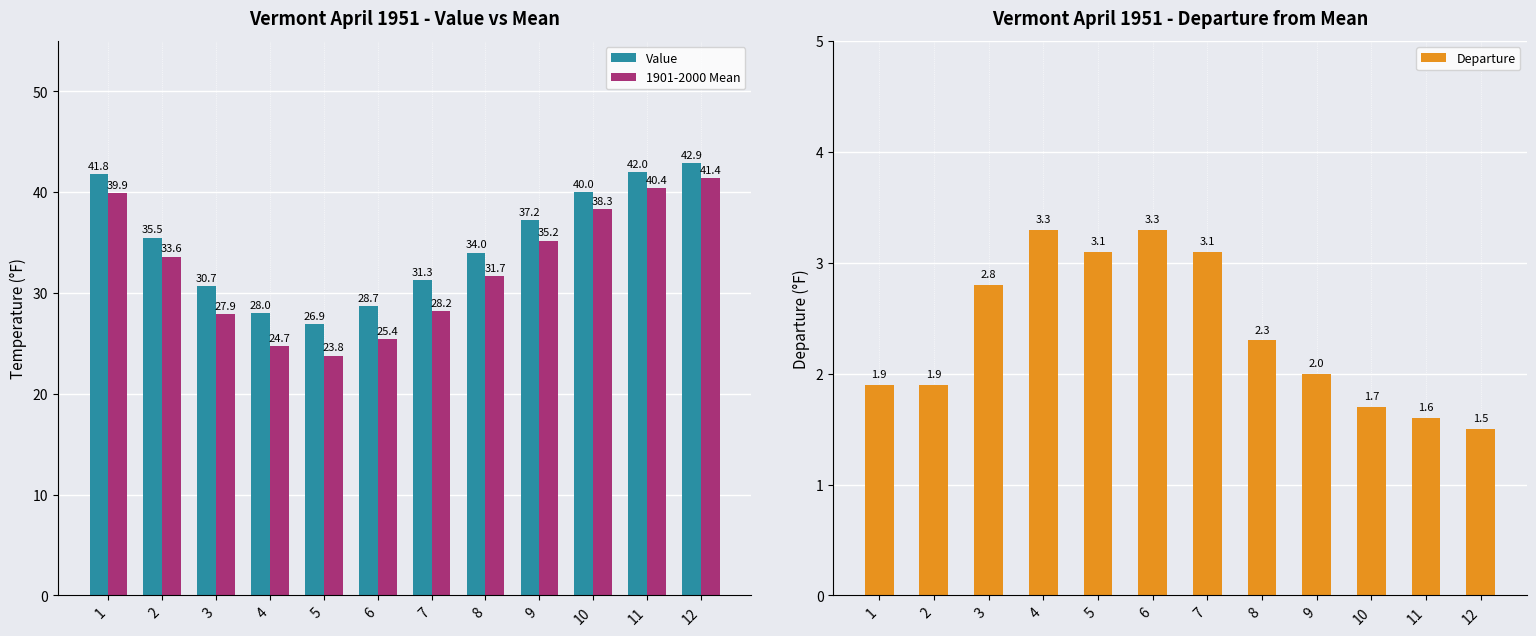

Rank the series at 9 from lowest to highest value.

Departure, 1901-2000 Mean, Value